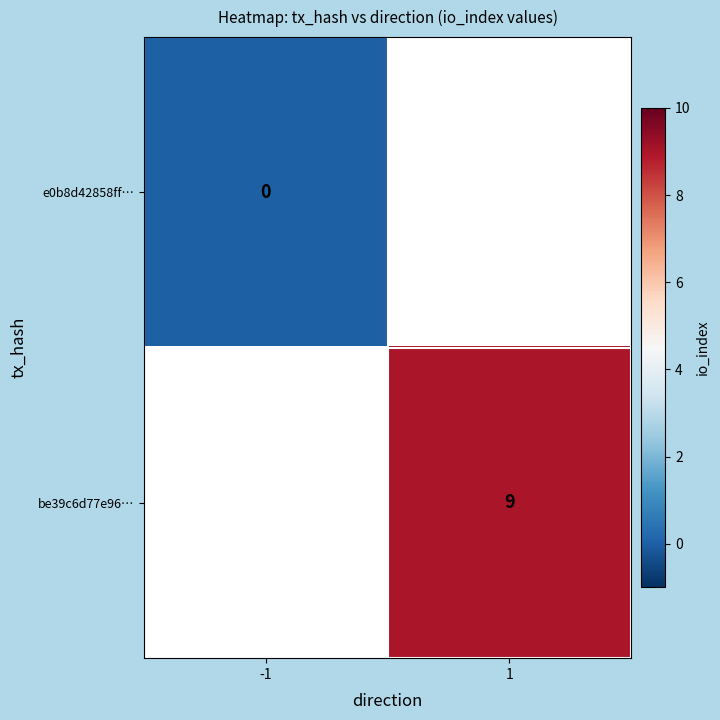

The be39c6d77e96… series shows 9 at 1. True or false?

True